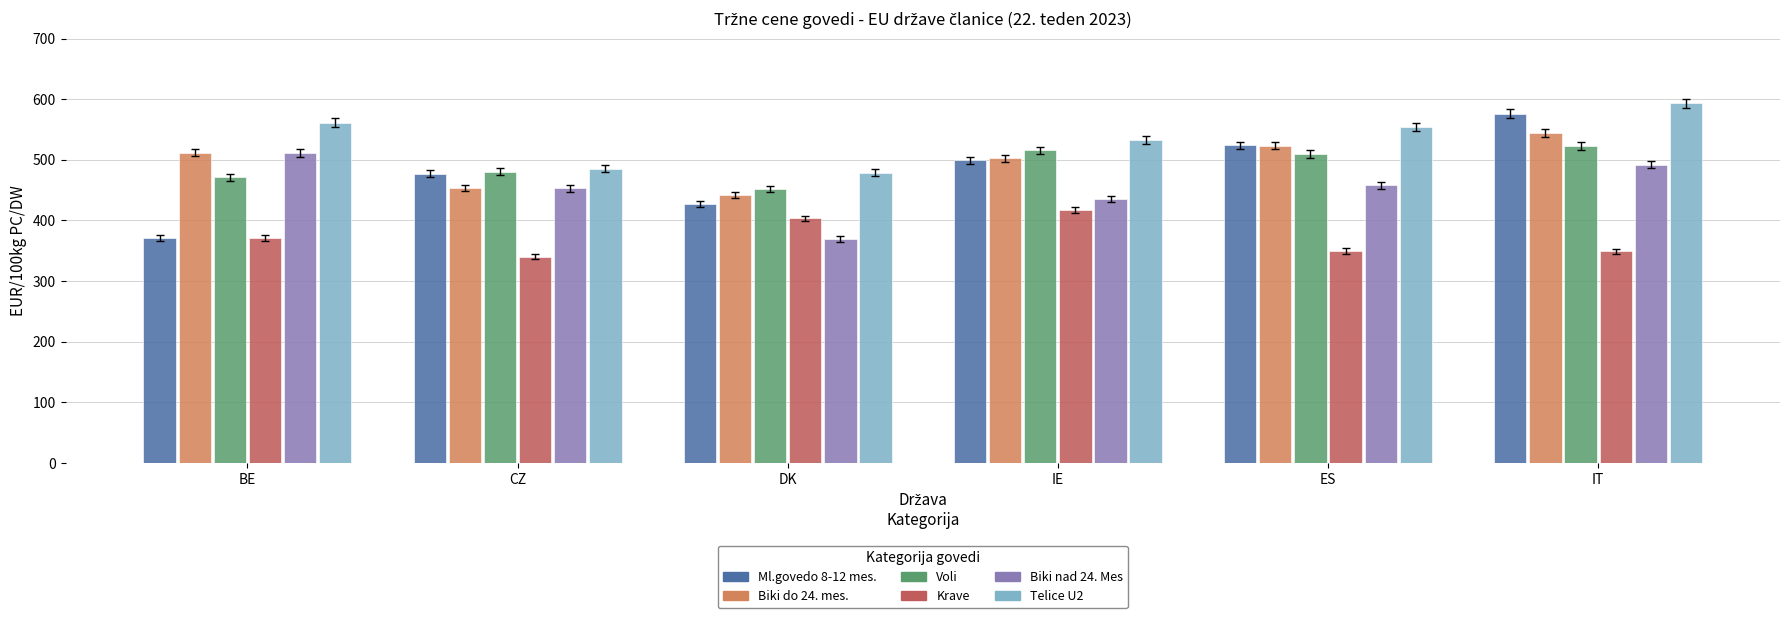

What is the label of the 3rd bar from the left?

DK